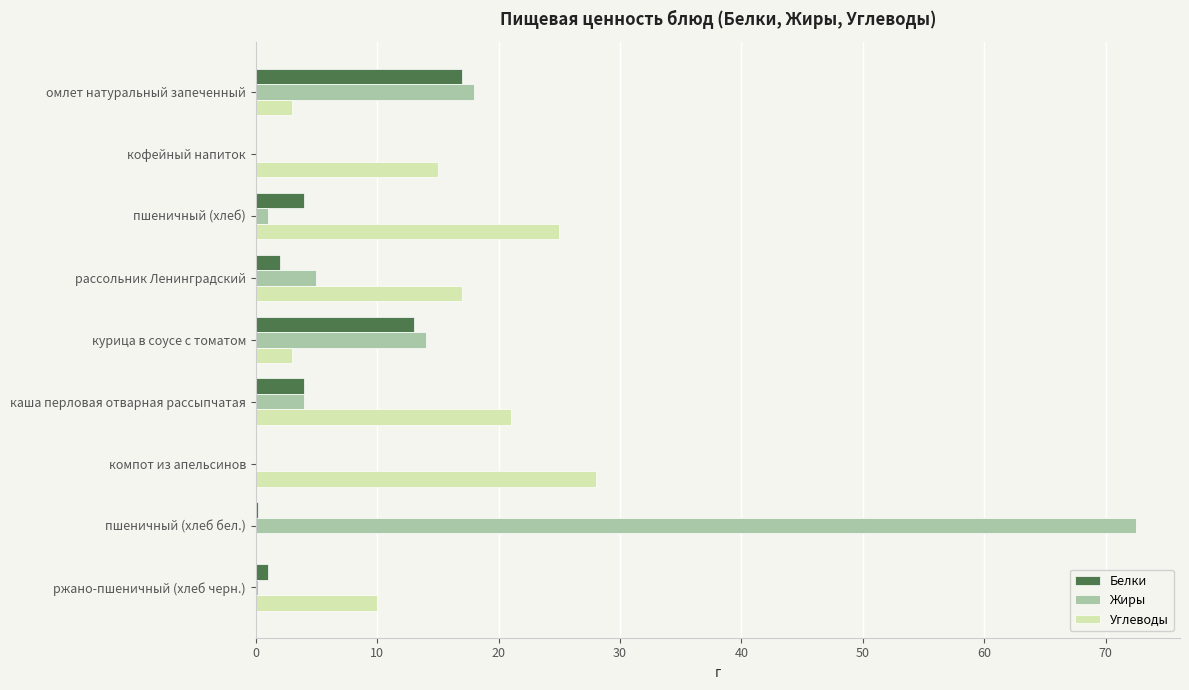

At which category is the sum across all series the highest?

пшеничный (хлеб бел.)